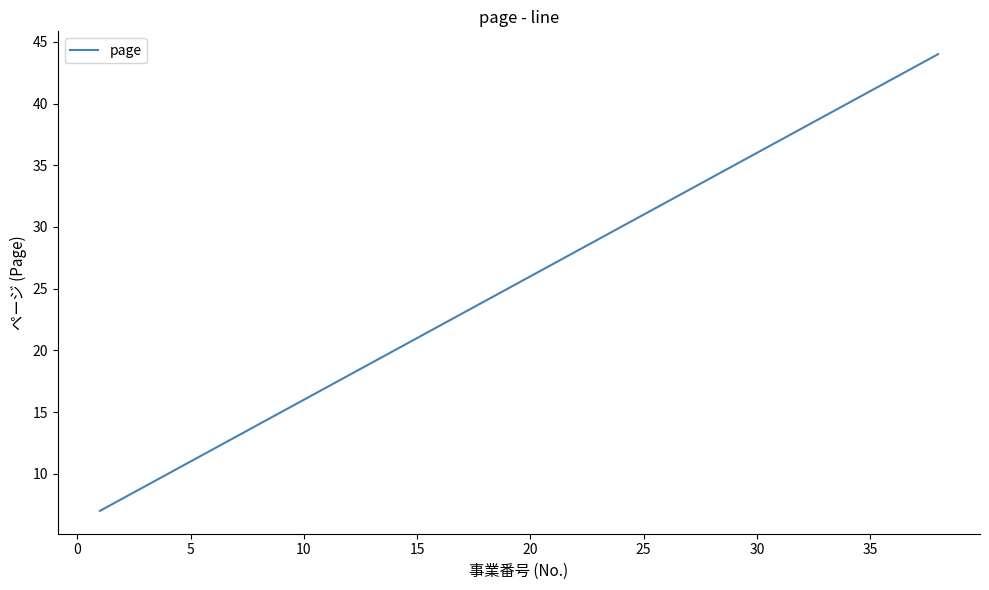

What is the difference between the maximum and minimum values?

37